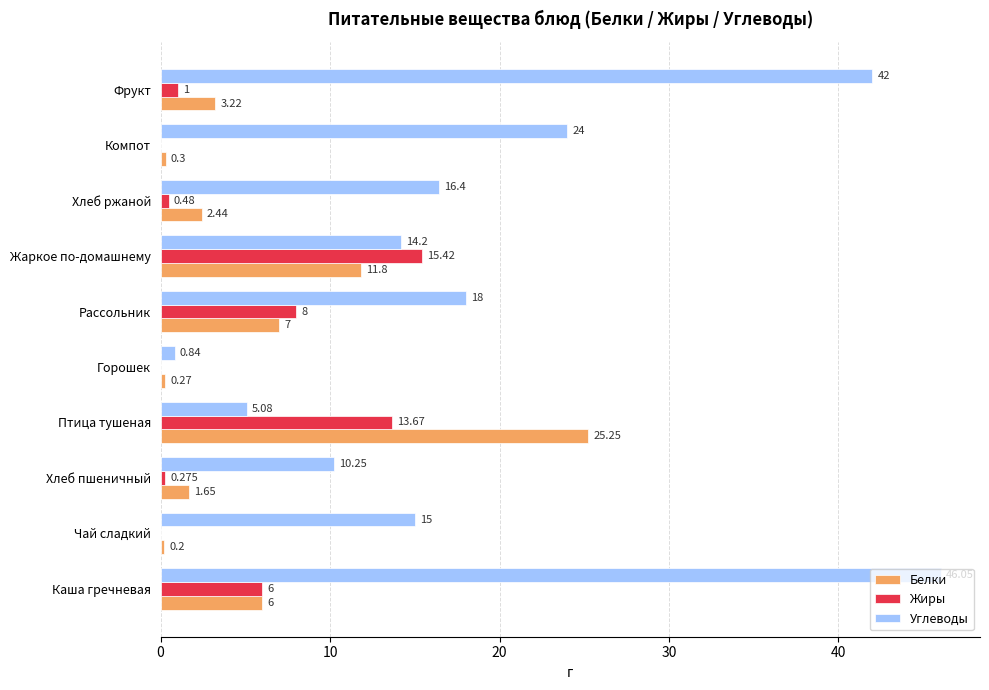

At which label is Жиры closest to 7?

Каша гречневая